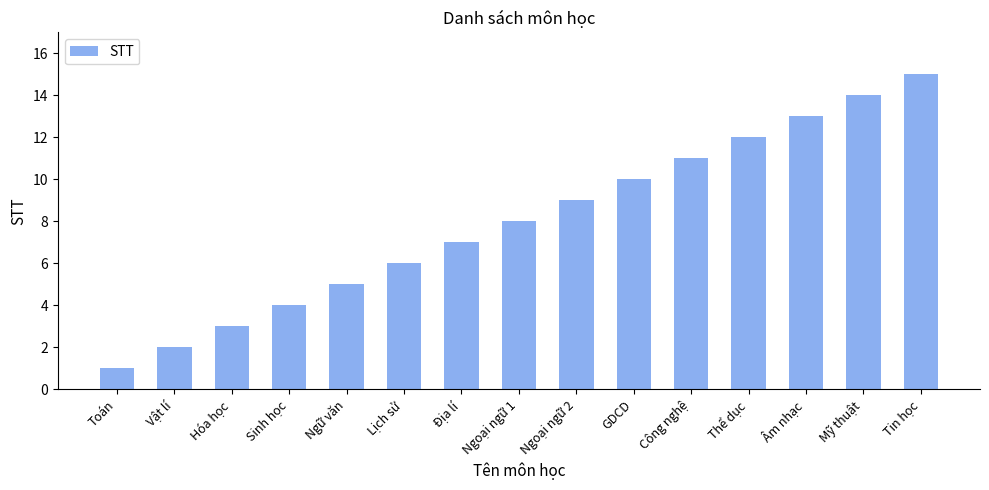

At which category does the chart reach its peak across all series?

Tin học